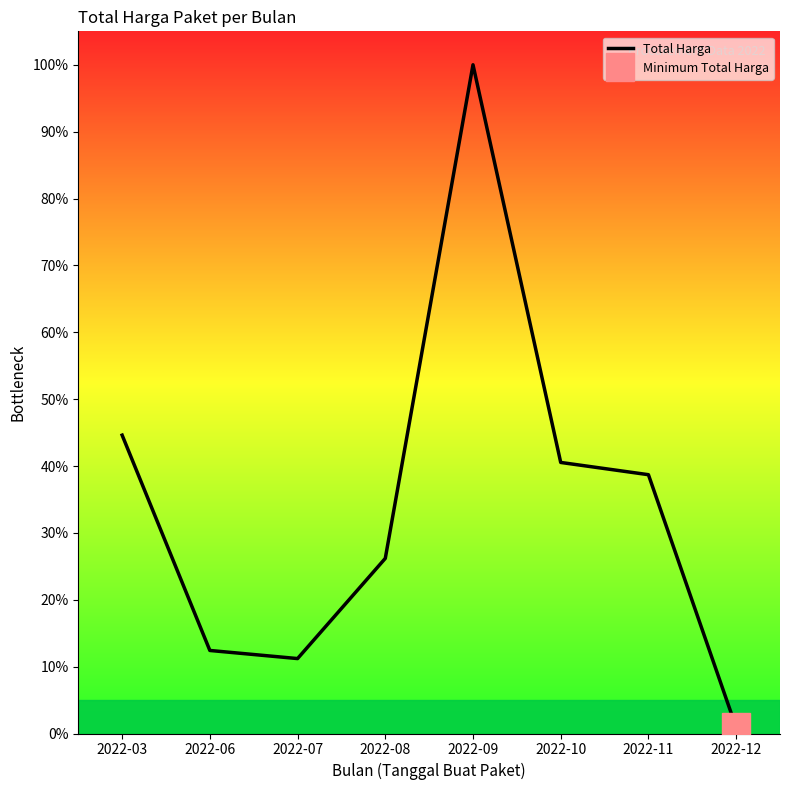

True or false: the data has more than 0 interior local peaks.

True